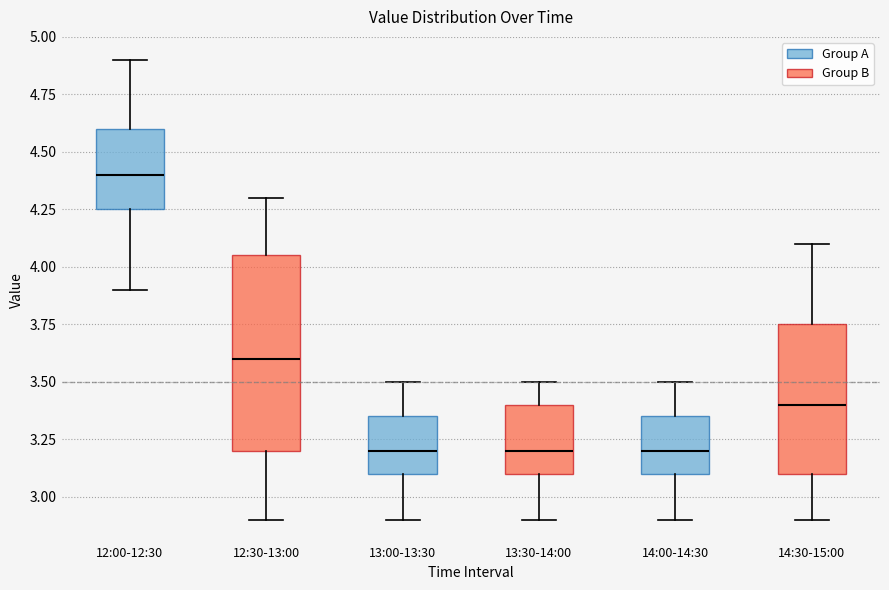

Where is the lower edge of the box for 13:00-13:30 on the y-axis? The values are not printed on the chart, so give them approximately, as read against the axis.

3.10